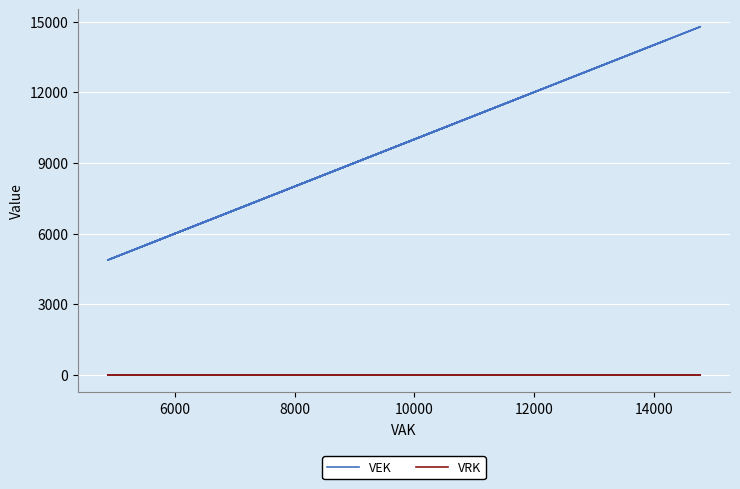

Is the value of VEK at 25 greater than the value of VRK at 16?

Yes